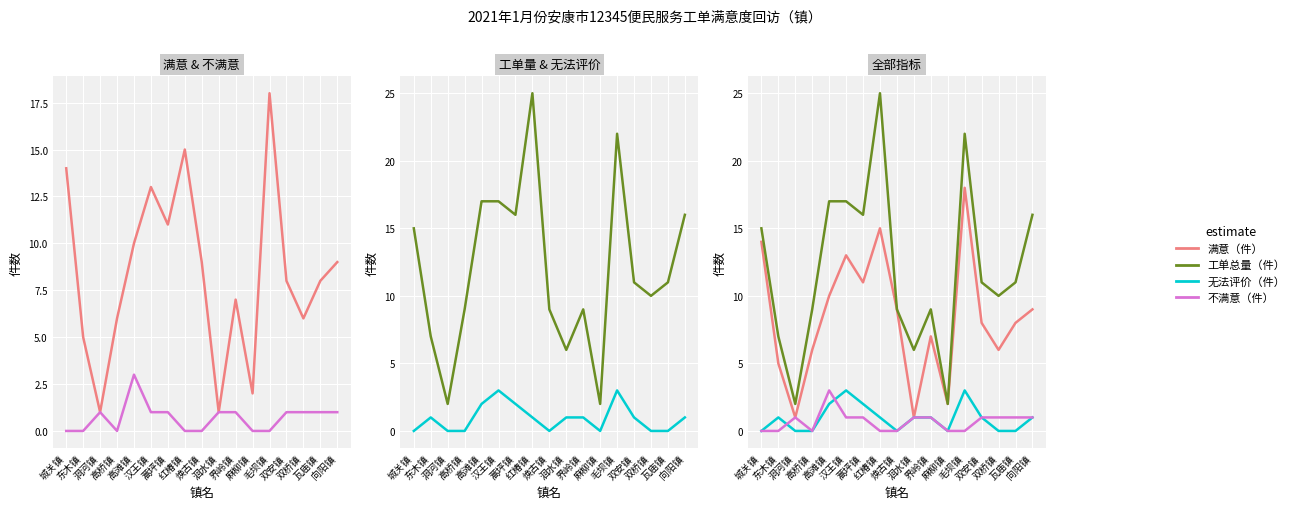

True or false: 工单总量（件） and 无法评价（件） cross at least once.

False